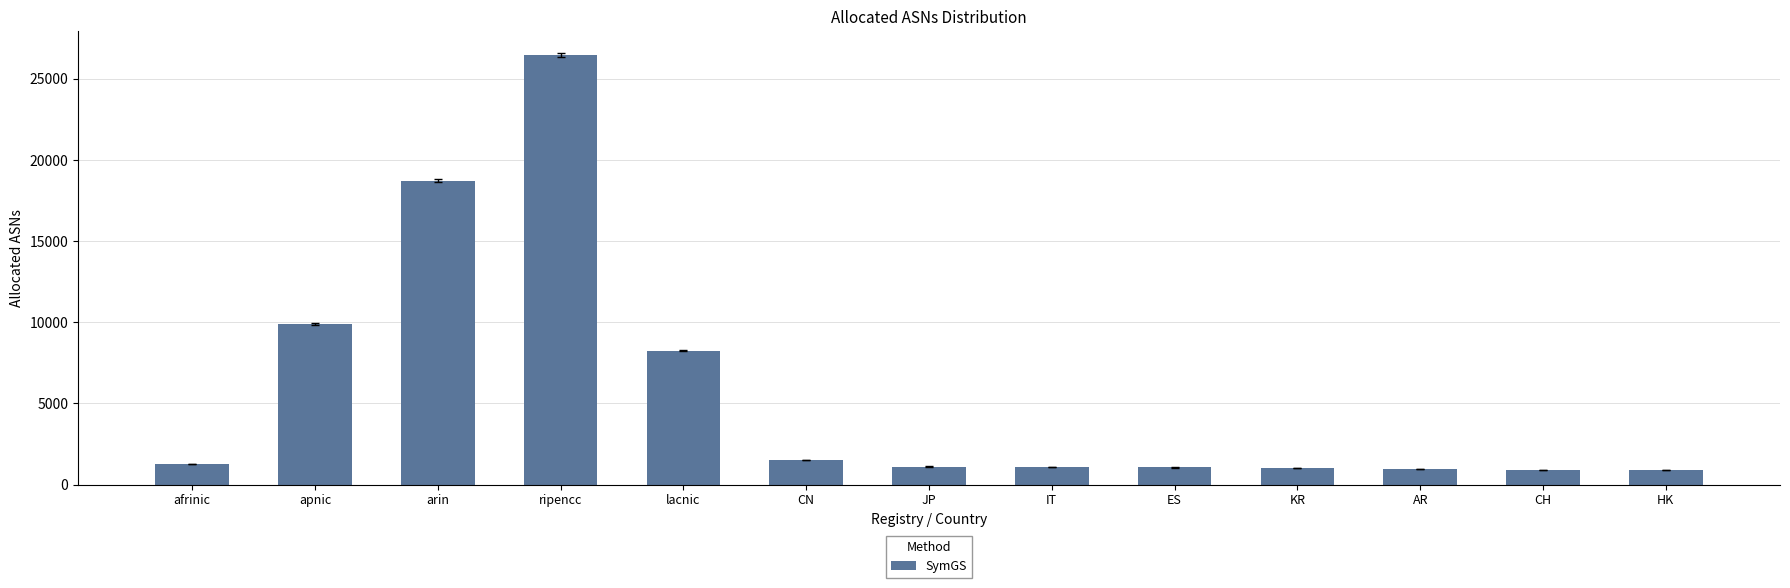

Does the chart contain any negative values?

No